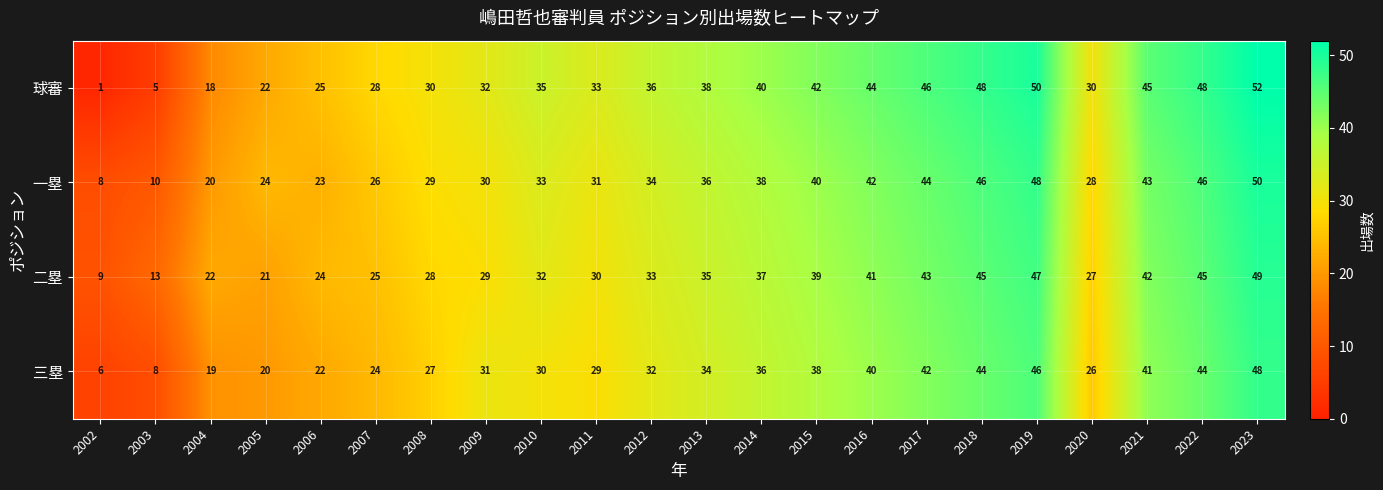

How many data points in 球審 are less than 36?

11